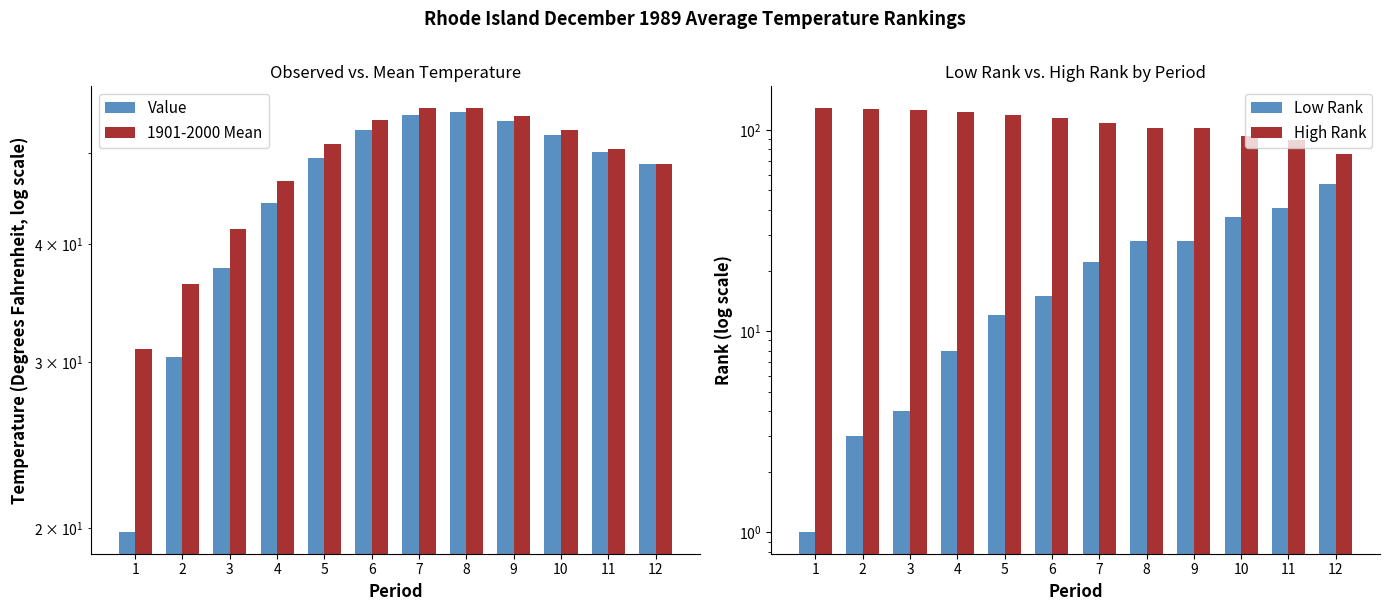

How many data points does each series have?

12